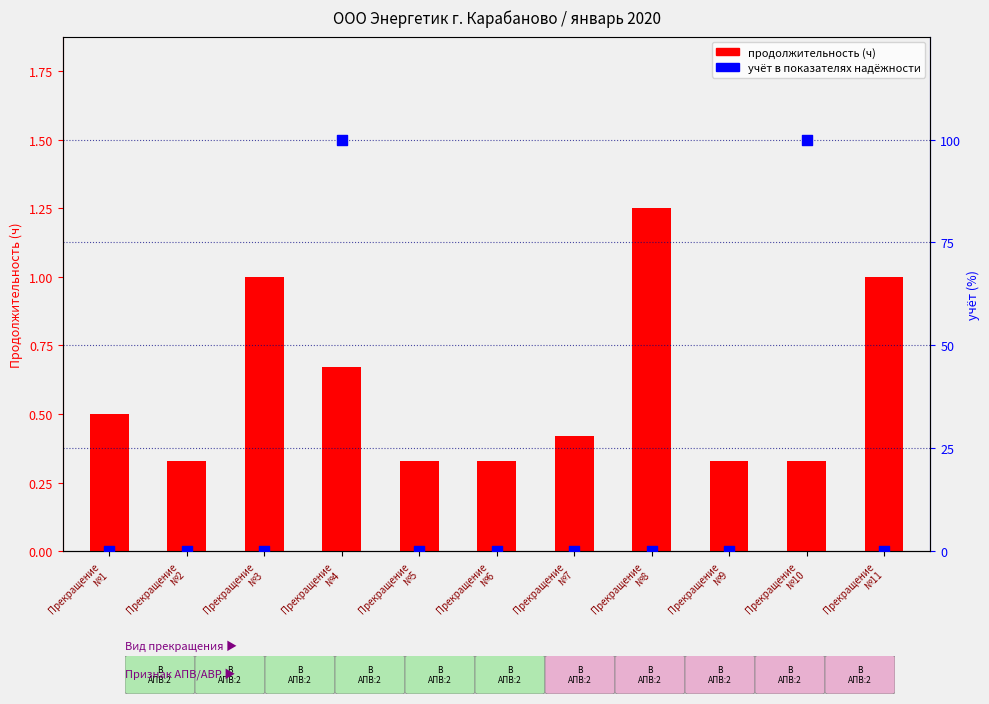

Which series reaches the minimum Y coordinate?

учёт в показателях надёжности